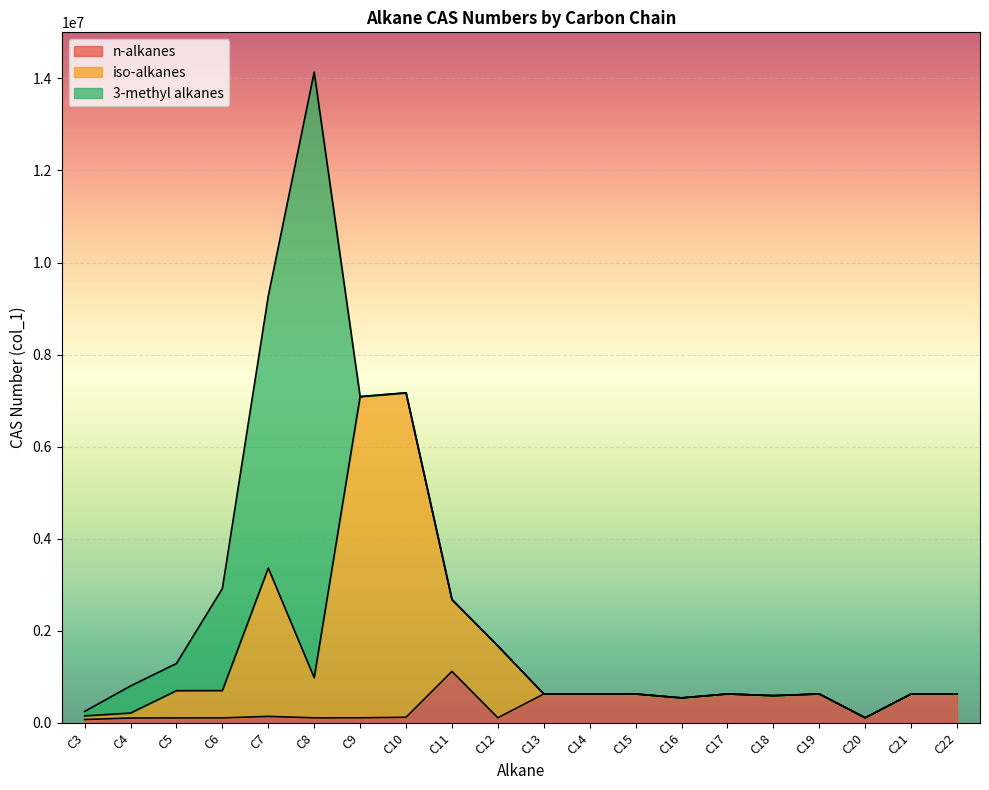

True or false: n-alkanes has a value of 68533 at C4.

False